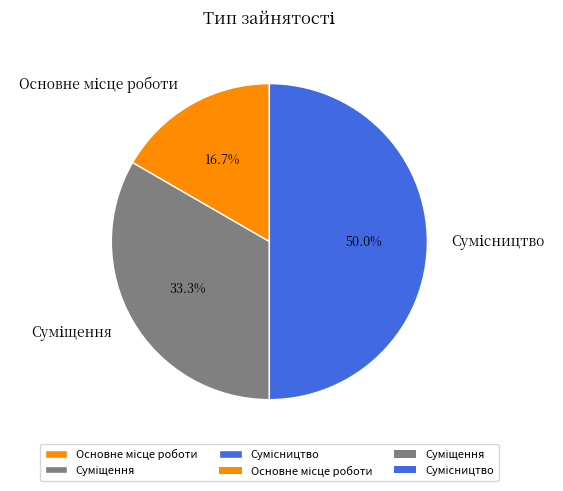

Count the number of slices in the pie.

3